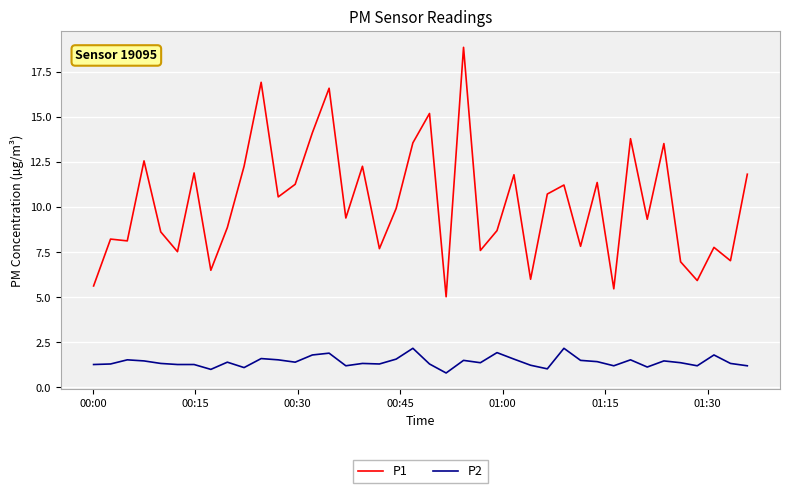

True or false: P1 and P2 cross at least once.

False